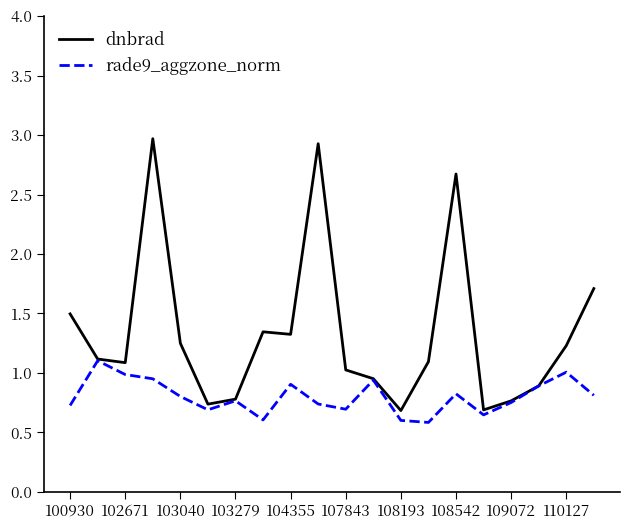

Does the chart have visible grid lines?

No